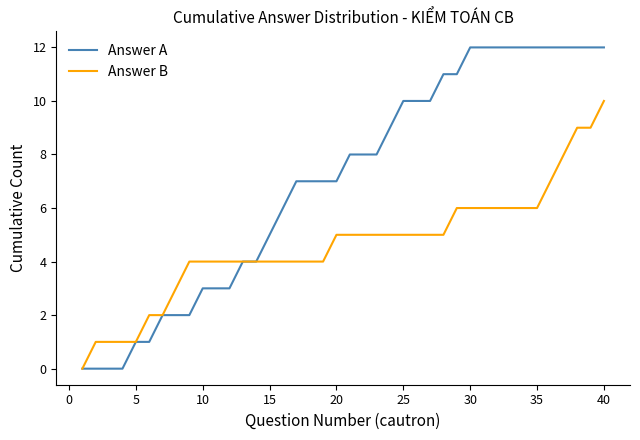

Rank the series by their maximum value, from highest to lowest.

Answer A, Answer B